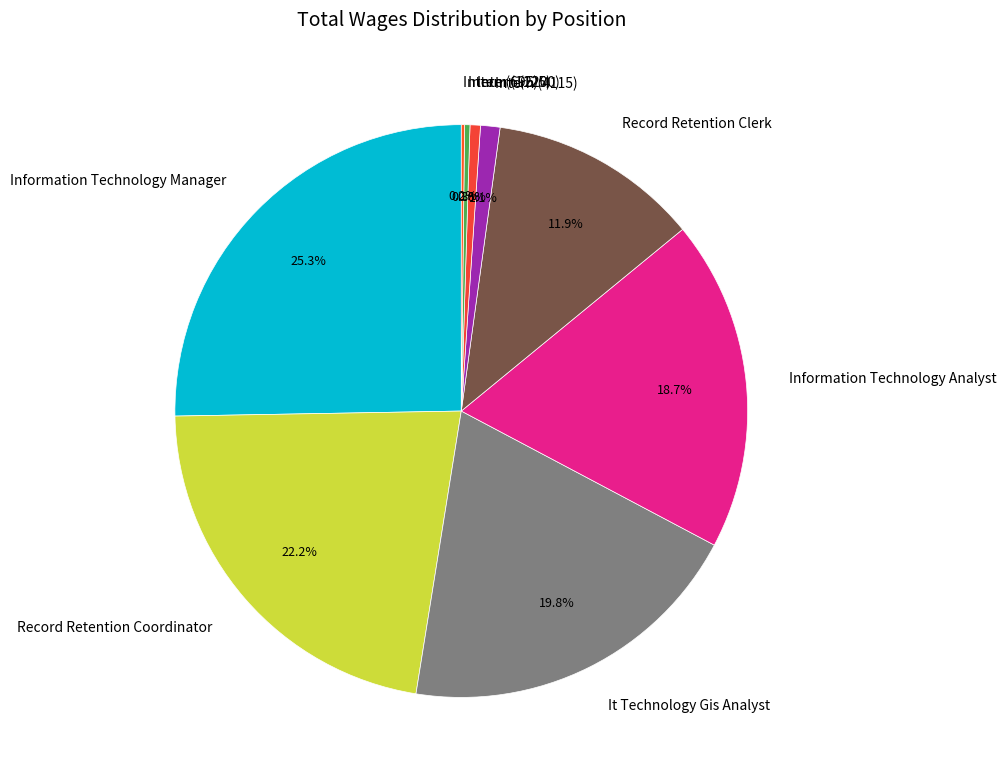

Which category has the biggest portion of the pie?

Information Technology Manager